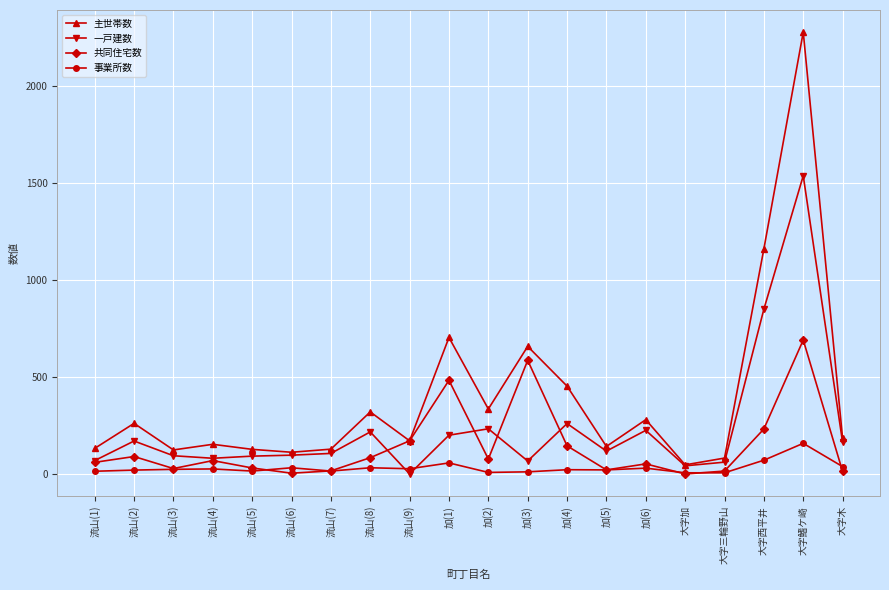

How many categories are shown in the chart?

20